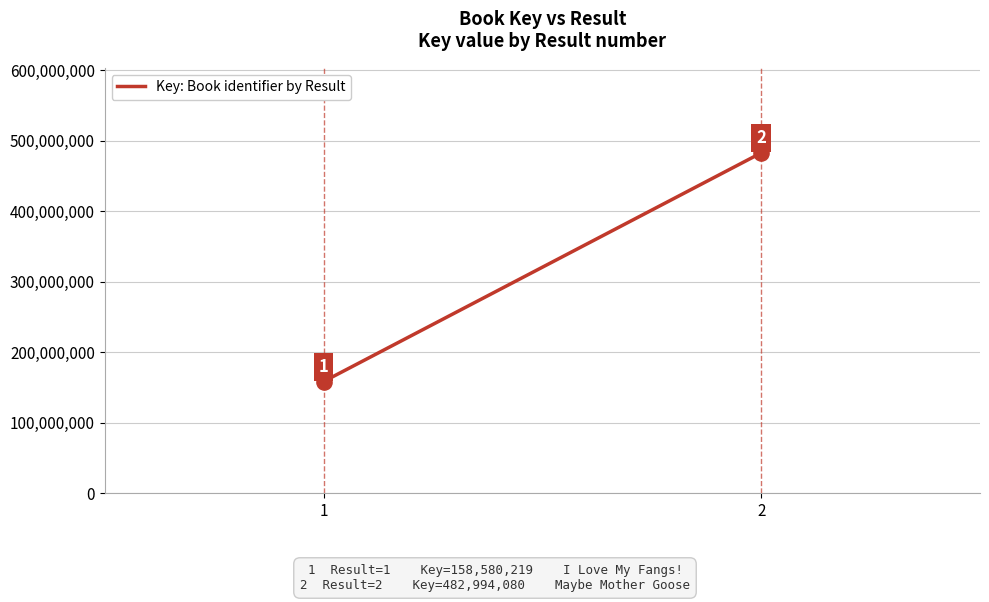

What is the change in value from 1 to 2?

+324413861